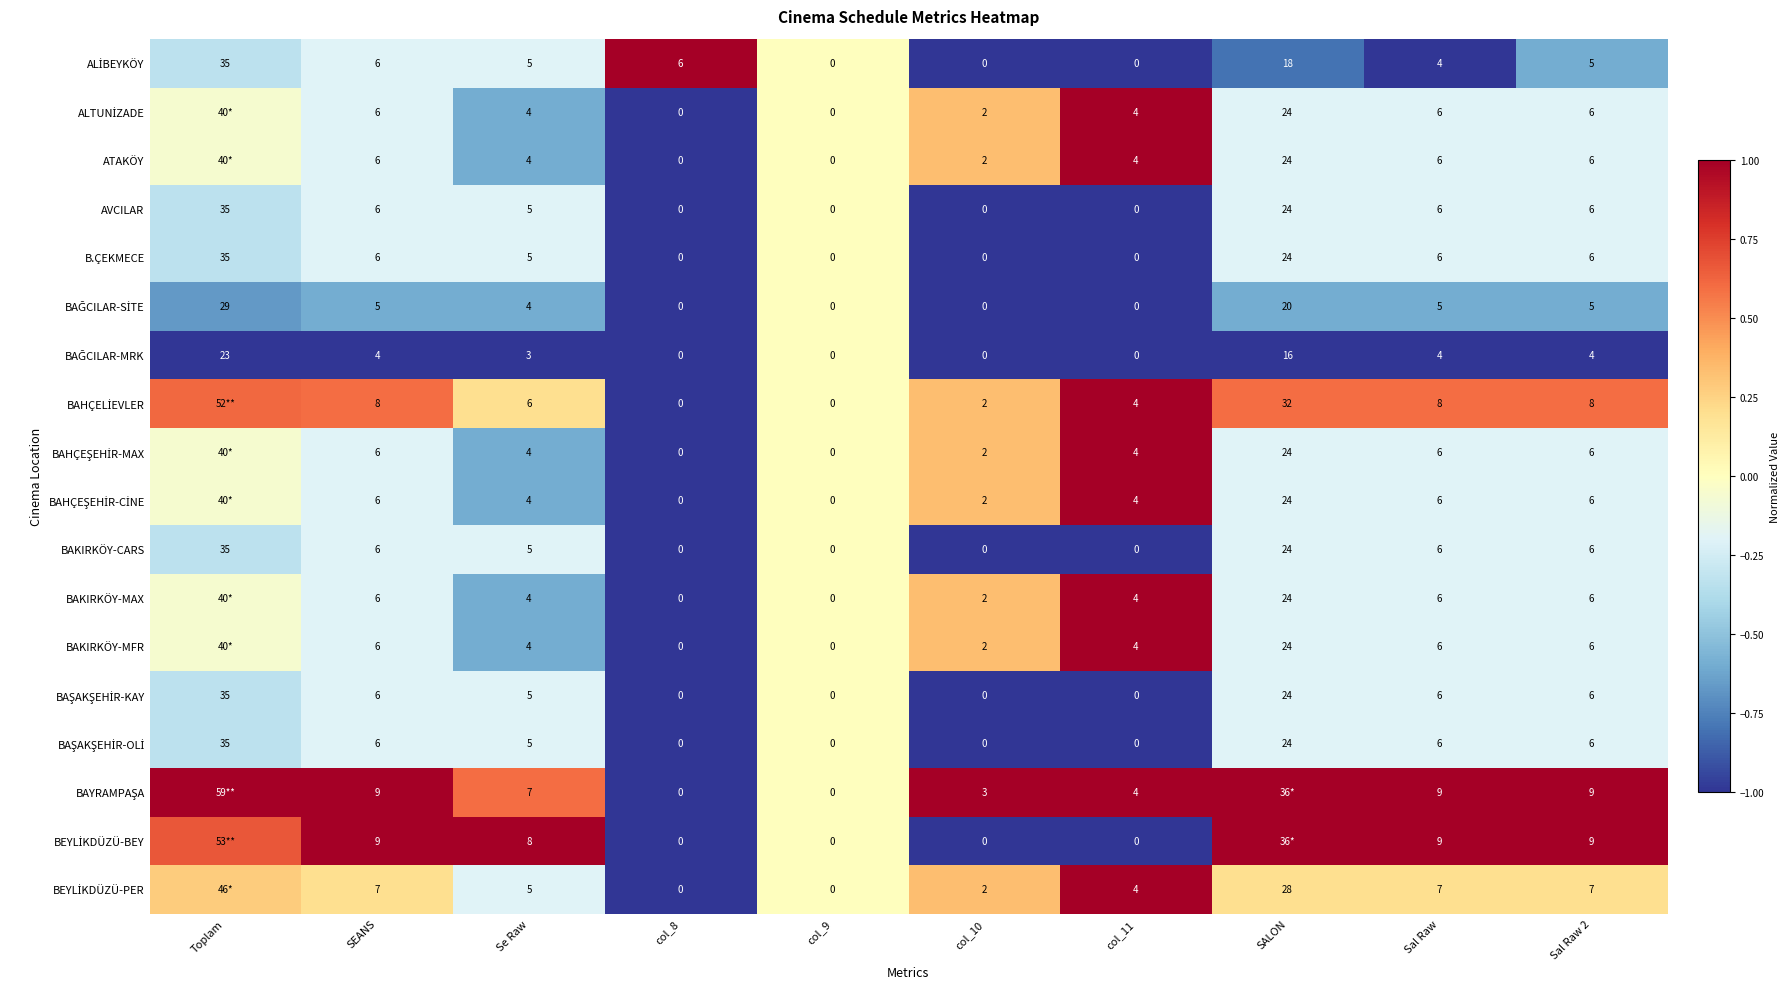

How many values in the B.ÇEKMECE series are below 6?

5